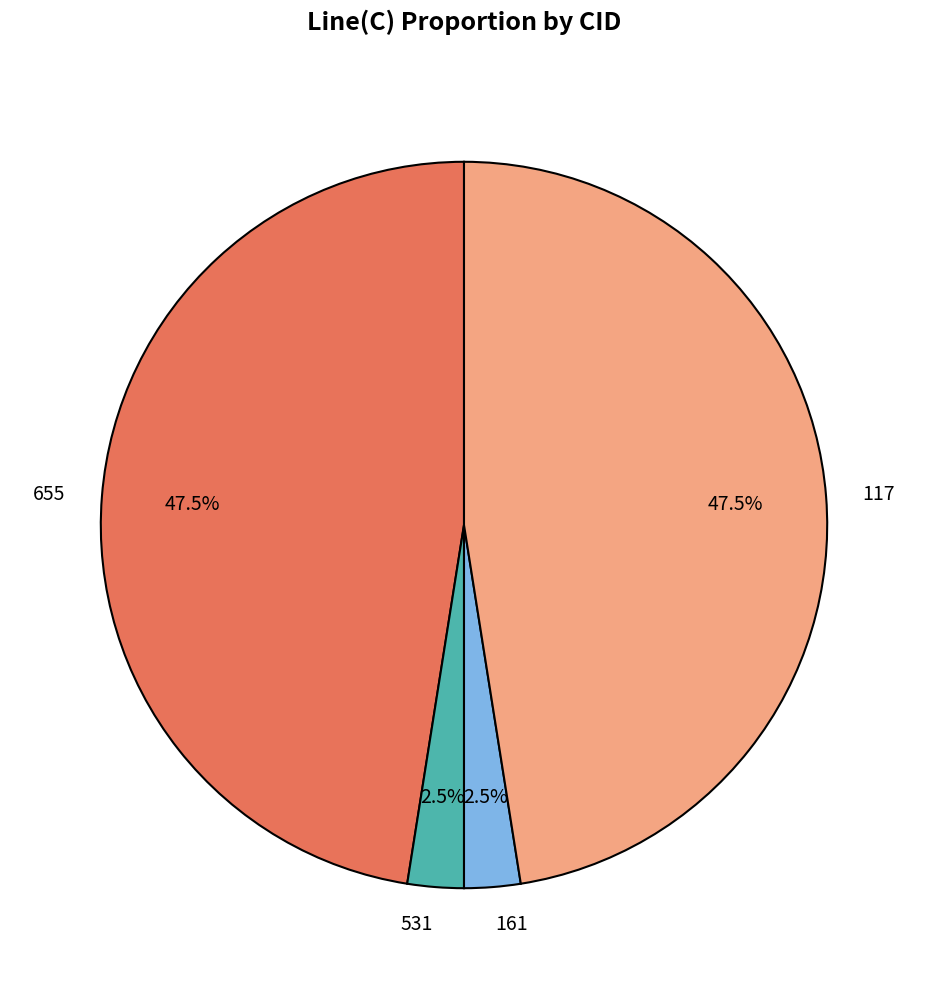

What is the total percentage of 161 and 655?

50.0%